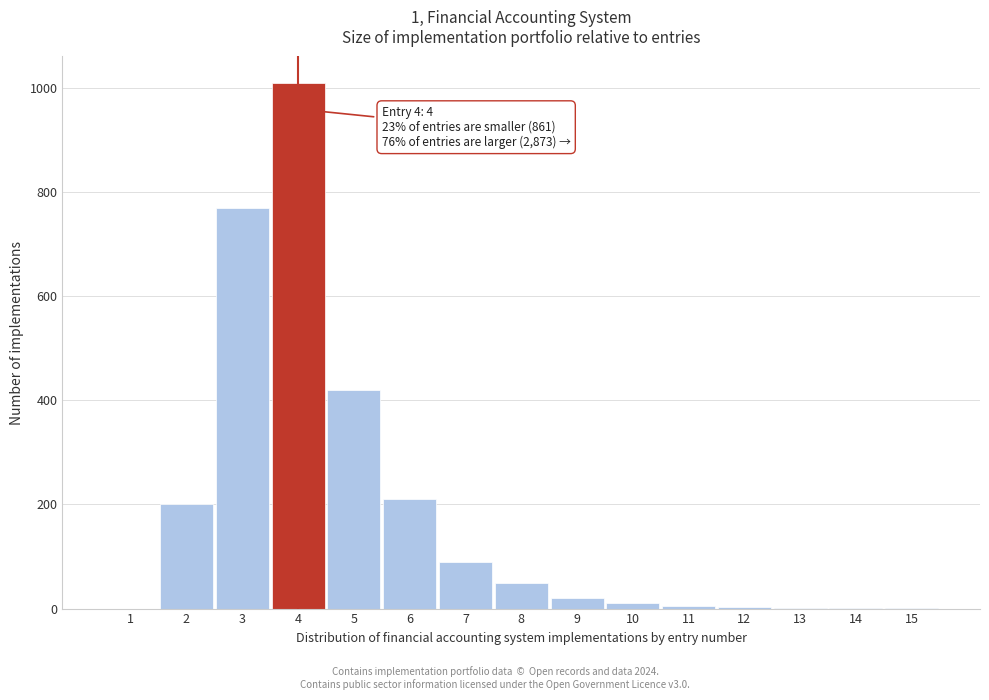

Approximately how many times larger is the value at 3 compared to 8?

15.4